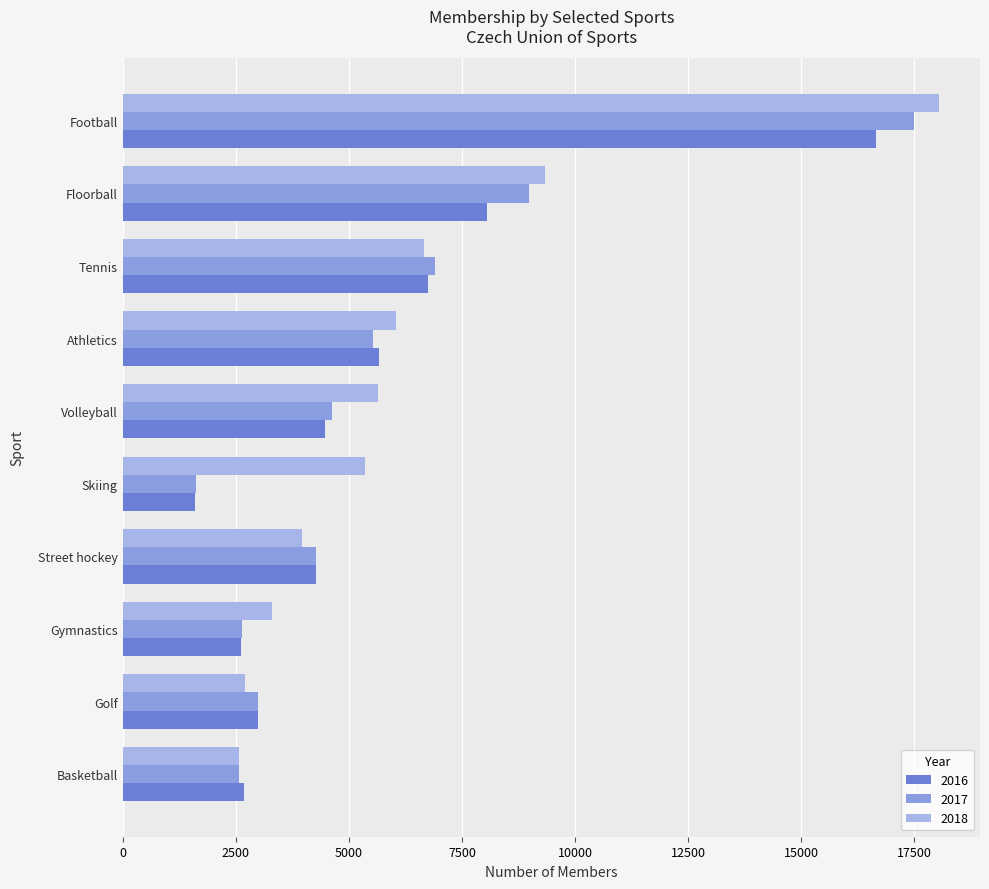

Where does the 2016 series first go above 4482?

Football